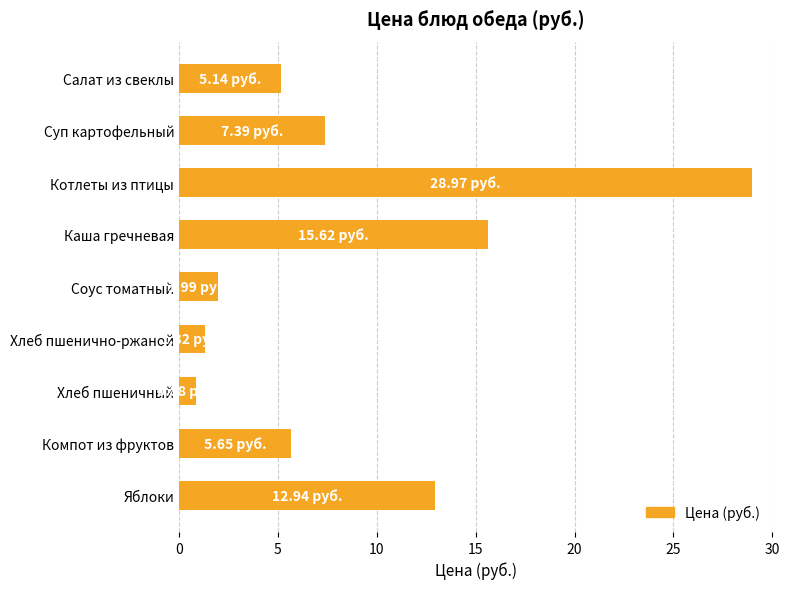

List the labels in order of value, smallest first.

Хлеб пшеничный, Хлеб пшенично-ржаной, Соус томатный, Салат из свеклы, Компот из фруктов, Суп картофельный, Яблоки, Каша гречневая, Котлеты из птицы